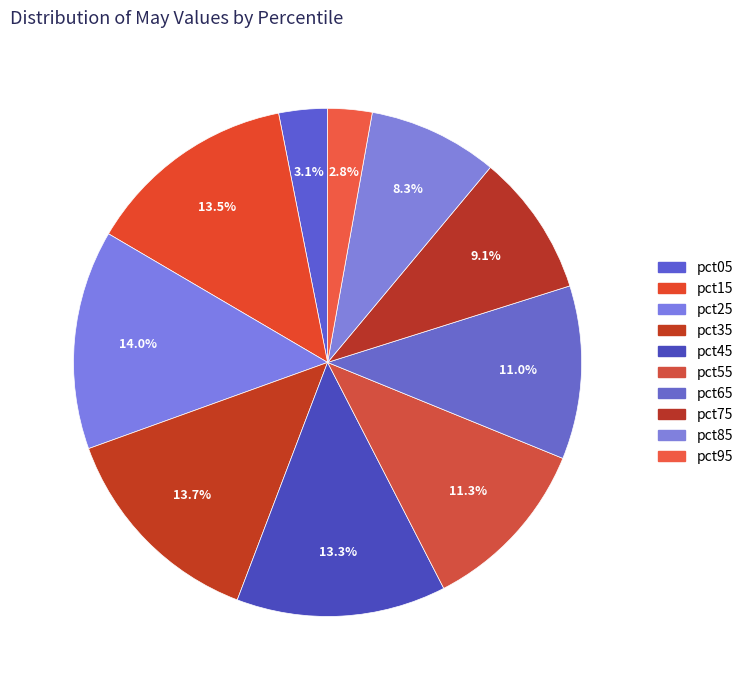

Rank the categories by value from lowest to highest.

pct95, pct05, pct85, pct75, pct65, pct55, pct45, pct15, pct35, pct25